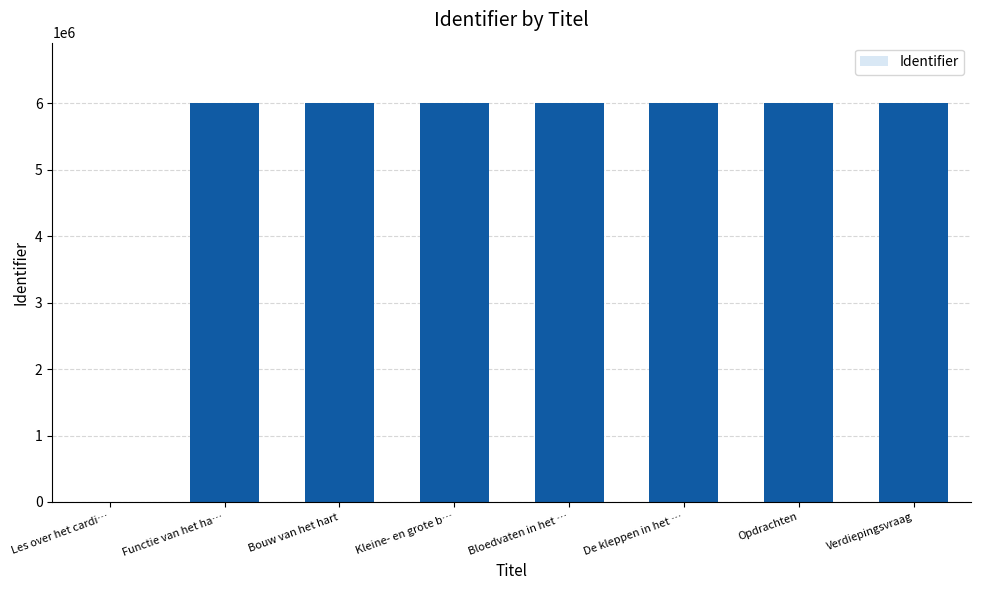

How many distinct data groups are displayed?

1